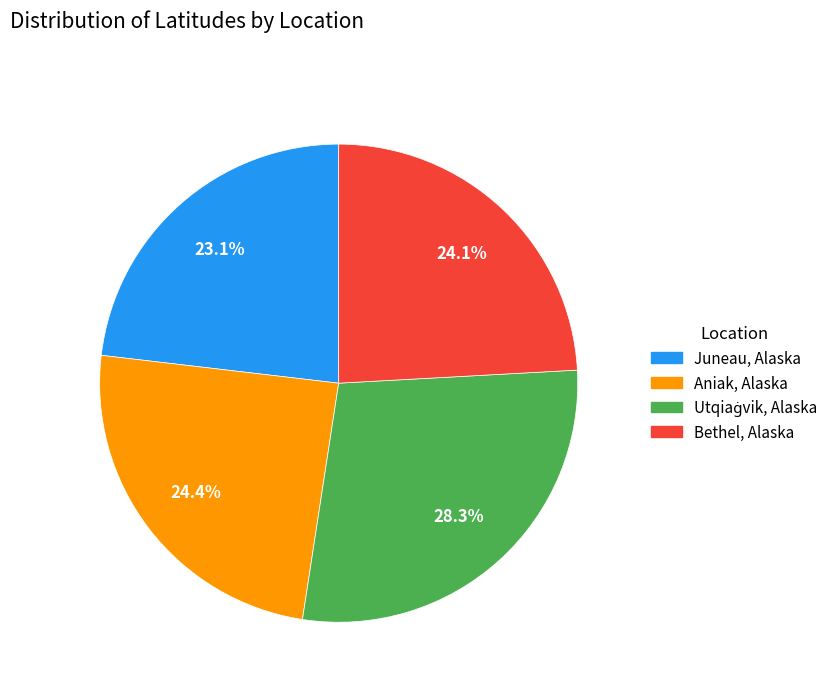

To the nearest percent, what portion does Juneau, Alaska represent?

23%